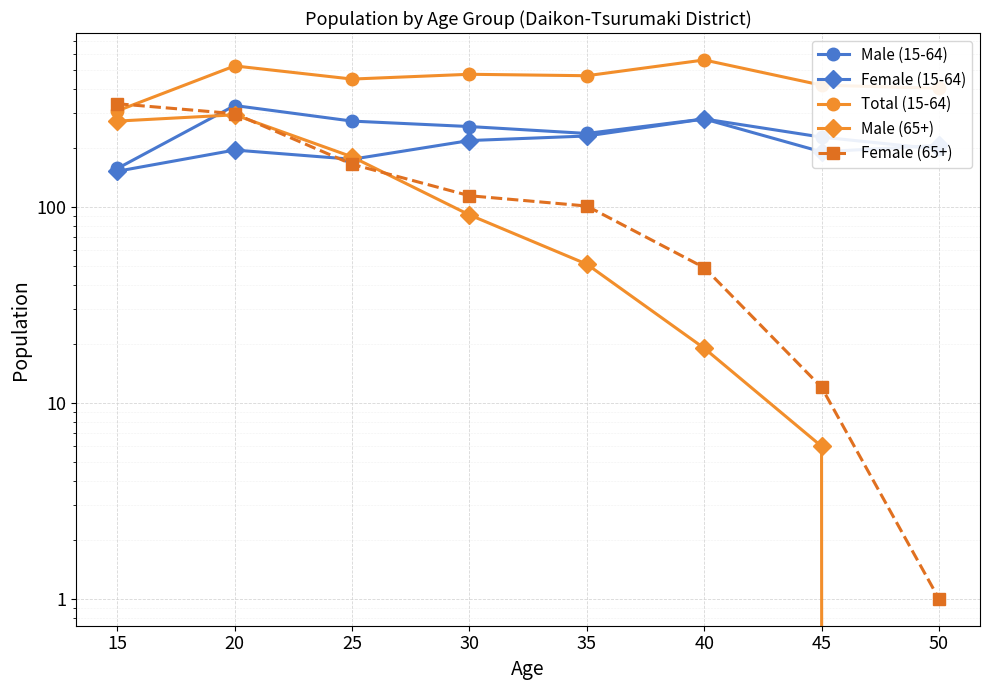

Rank the series by their maximum value, from lowest to highest.

Female (15-64), Male (65+), Male (15-64), Female (65+), Total (15-64)